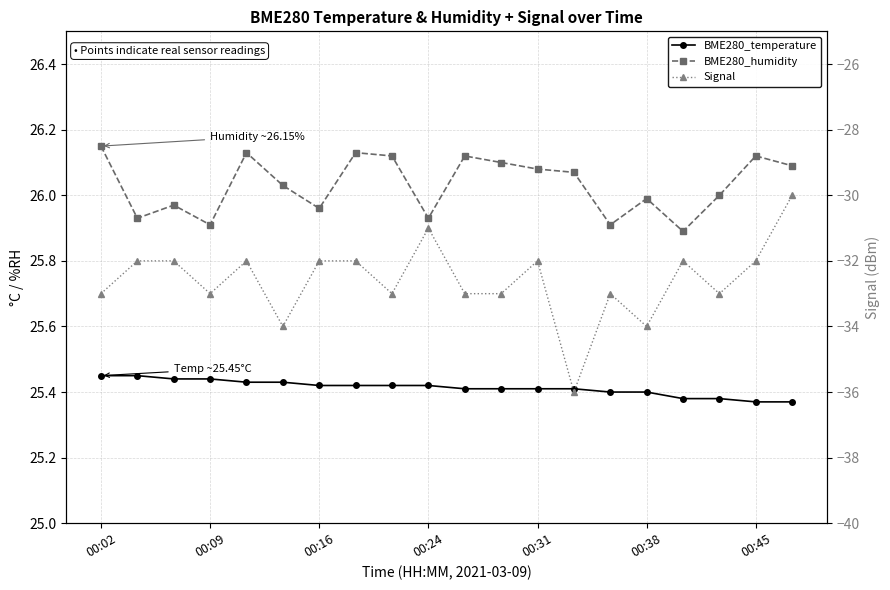

At how many categories does at least one series exceed -7?

20